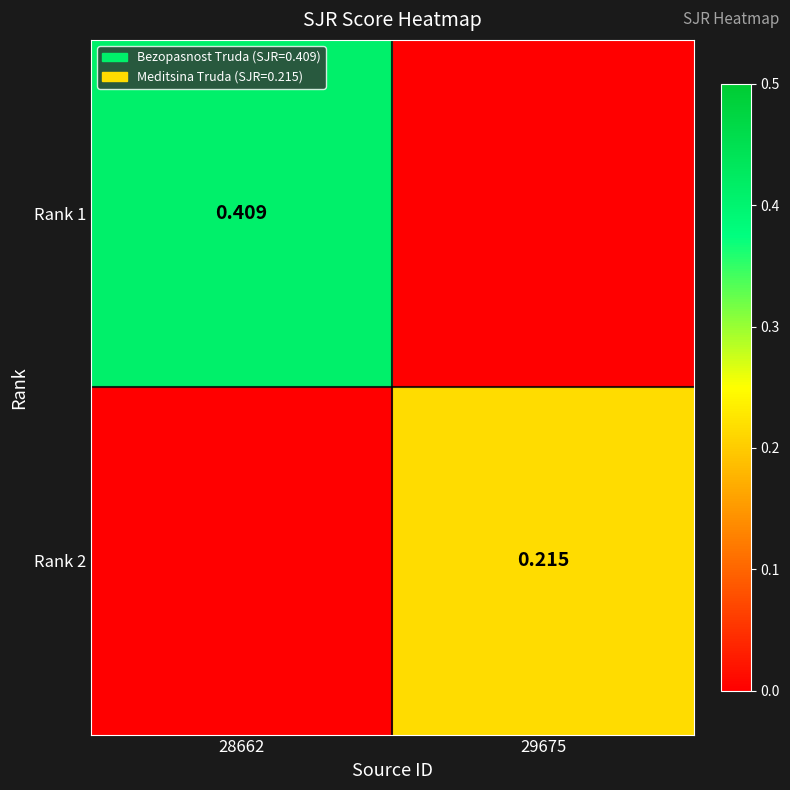

What is the maximum value shown in the chart?

0.4